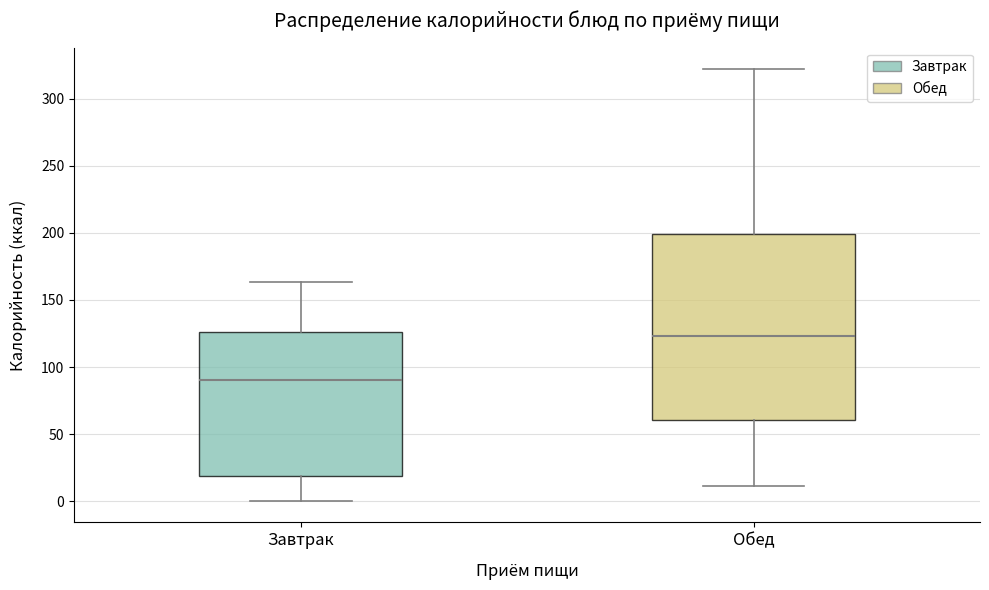

Reading left to right, read every box against the y-axis: the position of its median line, the range the box covers, and the ends of its whiskers. The values are not printed on the chart, so give them approximately, as read against the axis.

Завтрак: median 90, box 20 to 125, whiskers 0 to 165
Обед: median 125, box 60 to 200, whiskers 10 to 320